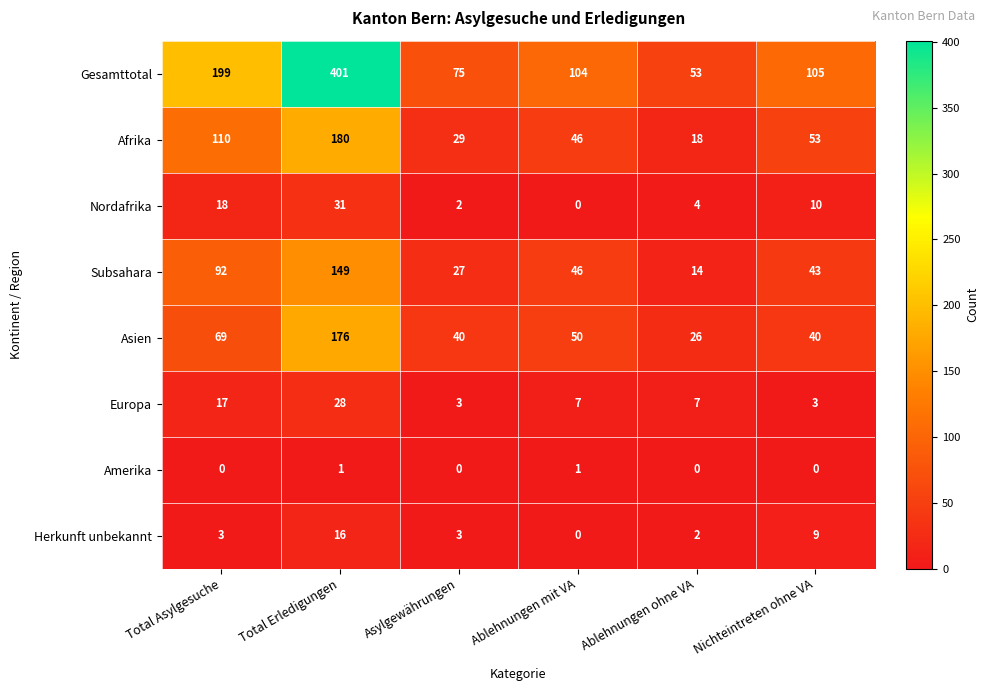

What is the spread (max minus min) of values at Ablehnungen ohne VA?

53